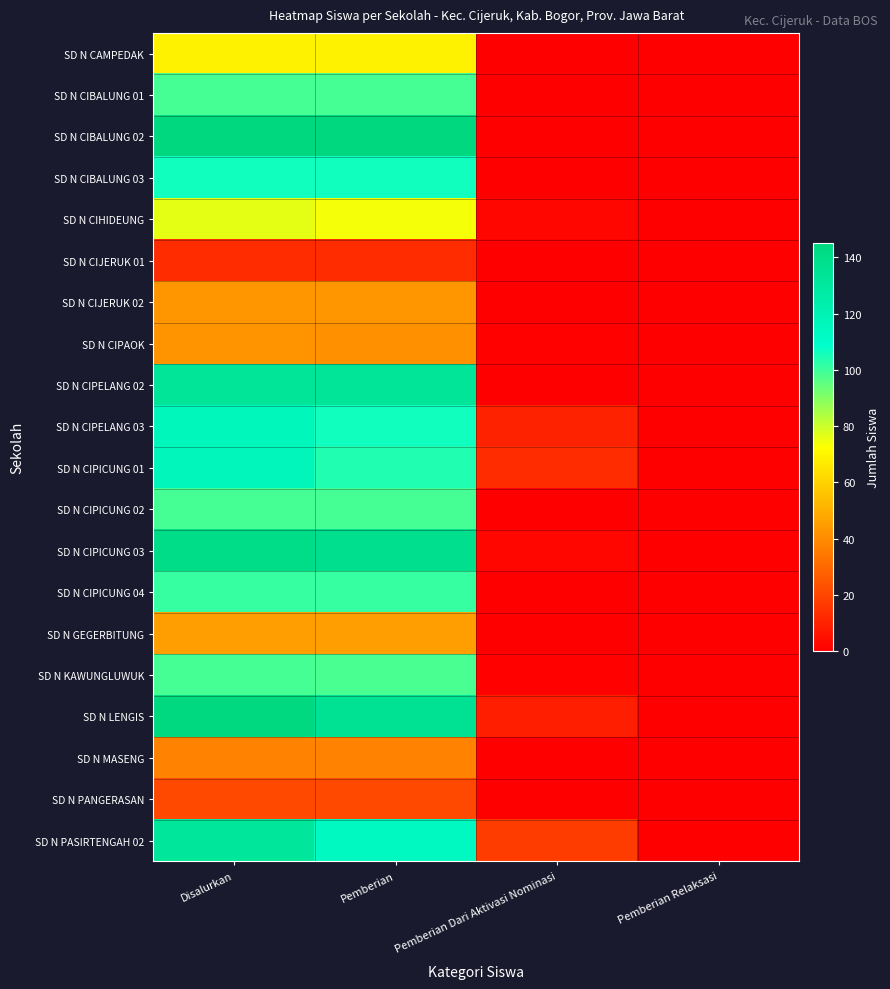

Which category has the highest value across all series?

Disalurkan